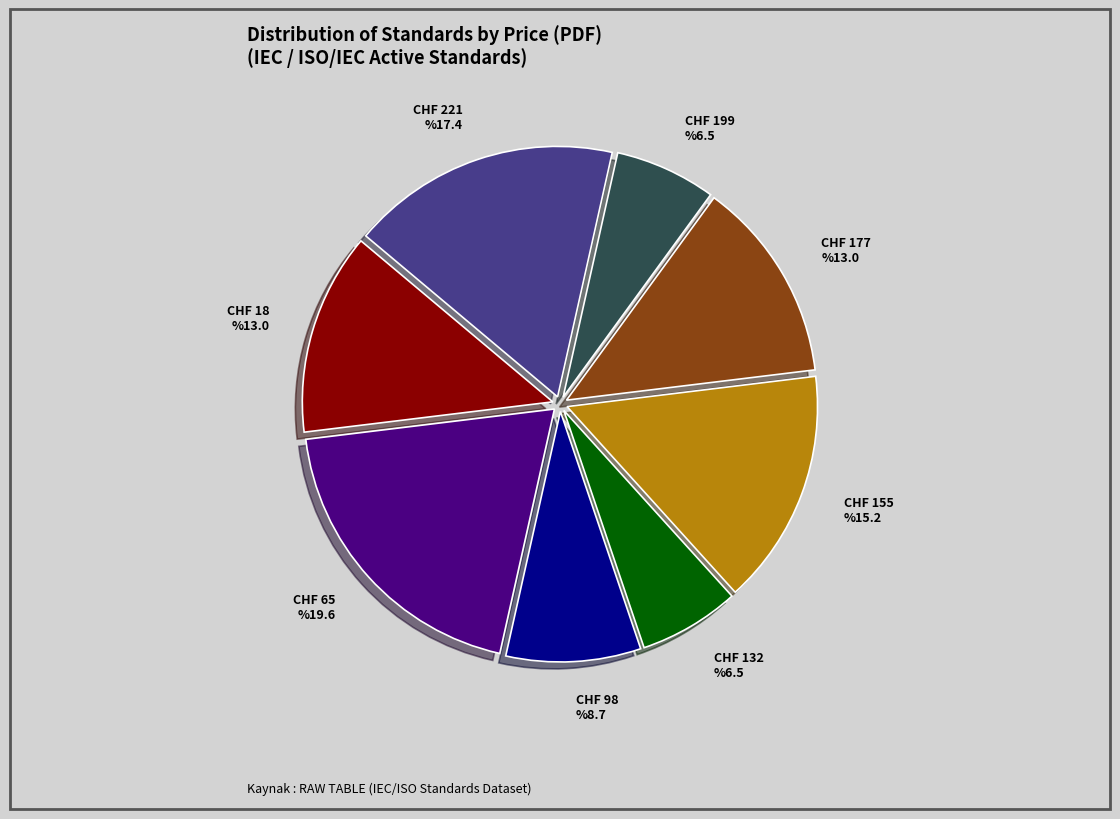

Is the sum of 27 and 14 greater than half?

No